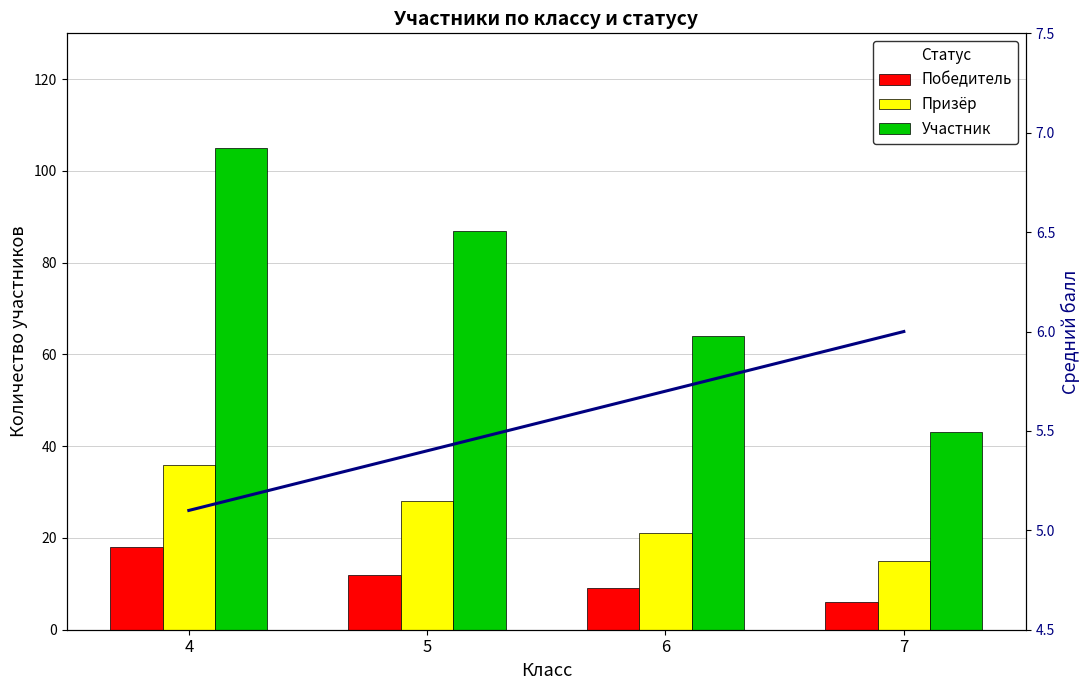

Between 4 and 5, which series saw the biggest shift?

Участник